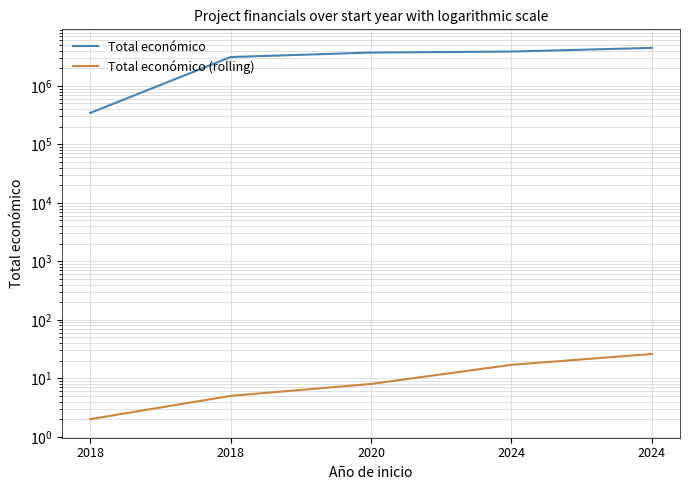

What is the difference between the second highest and second lowest values in the Total económico (rolling) series?

12